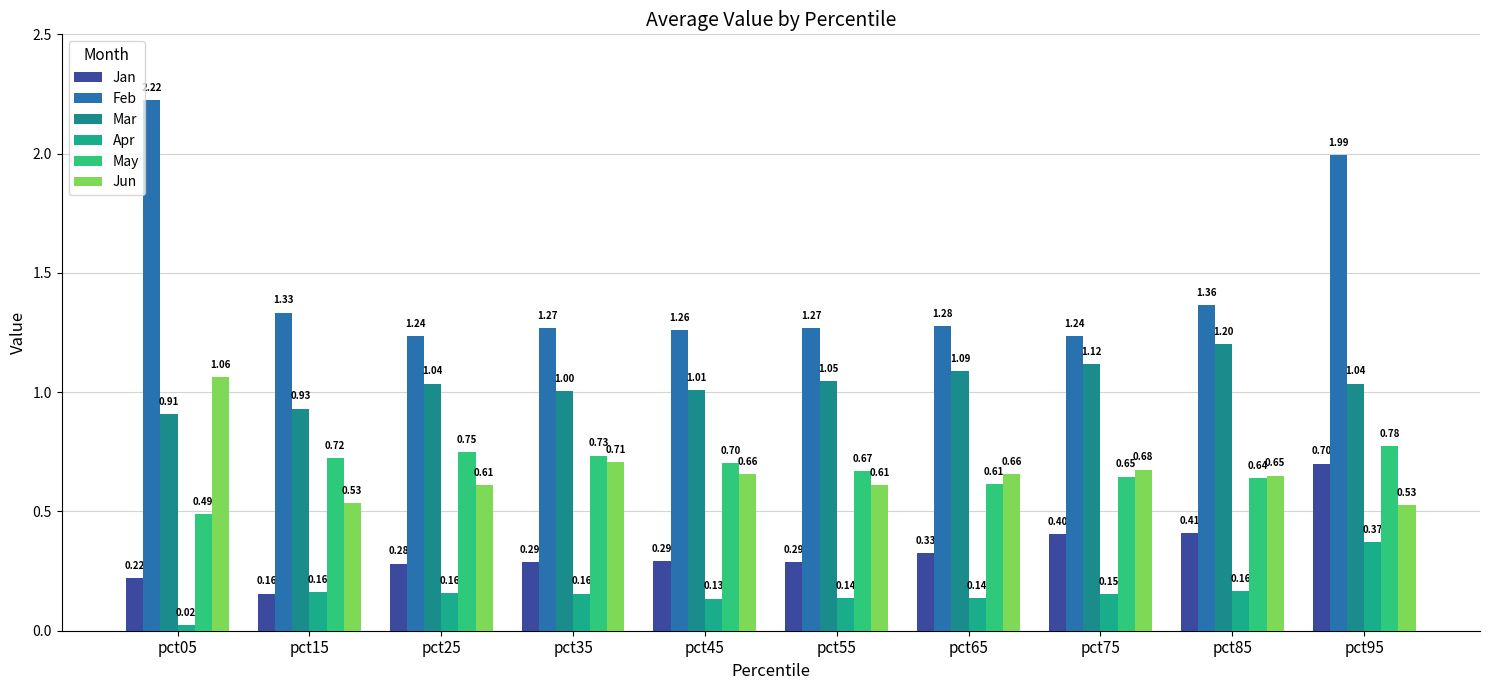

How many data points in Mar are above 1?

8